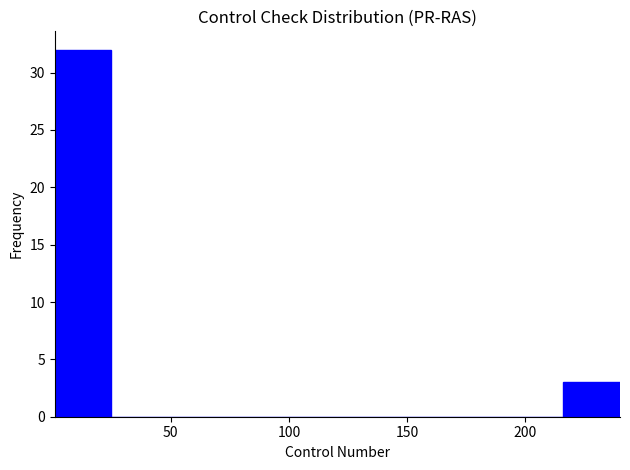

Reading left to right, list every bar in this chart as the range it spans on the x-axis followed by its height. Neither the bar edges nor the heights are printed on the chart, so give them approximately, as read against the axes.

0 to 25: 32
25 to 50: 0
50 to 75: 0
75 to 95: 0
95 to 120: 0
120 to 145: 0
145 to 170: 0
170 to 190: 0
190 to 215: 0
215 to 240: 3